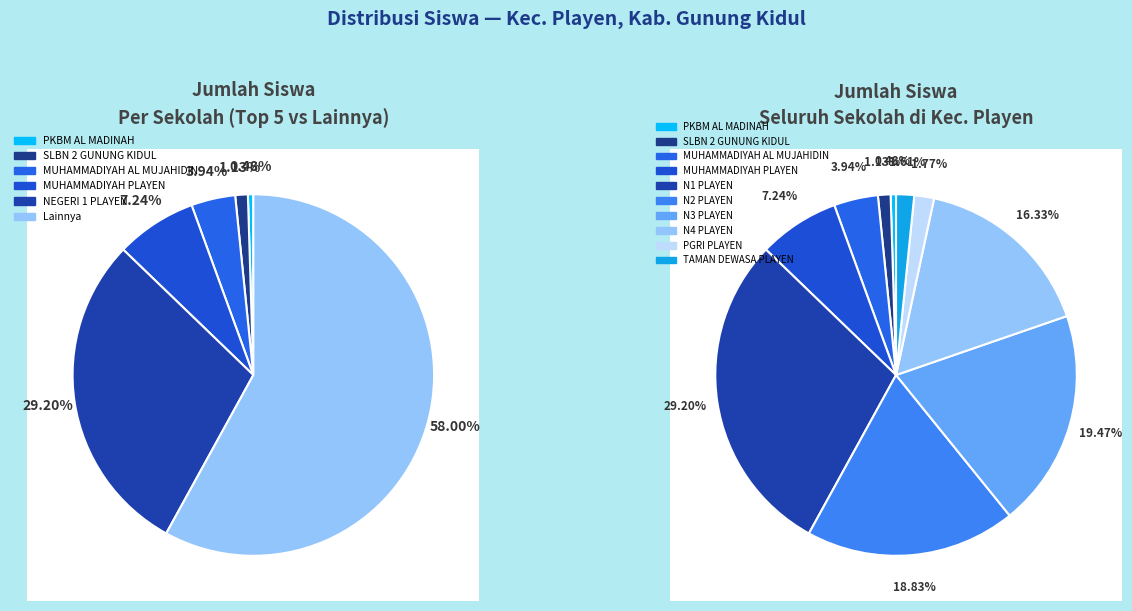

Rank the categories by value from highest to lowest.

SMP NEGERI 1 PLAYEN, SMP NEGERI 3 PLAYEN, SMP NEGERI 2 PLAYEN, SMP NEGERI 4 PLAYEN, SMP MUHAMMADIYAH PLAYEN, SMP MUHAMMADIYAH AL MUJAHIDIN, SMP PGRI PLAYEN, SMP TAMAN DEWASA PLAYEN, SLBN 2 GUNUNG KIDUL, PKBM AL MADINAH